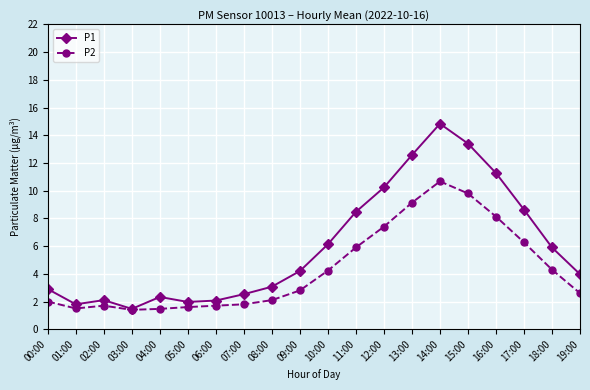

What position from the right is 12:00?

8